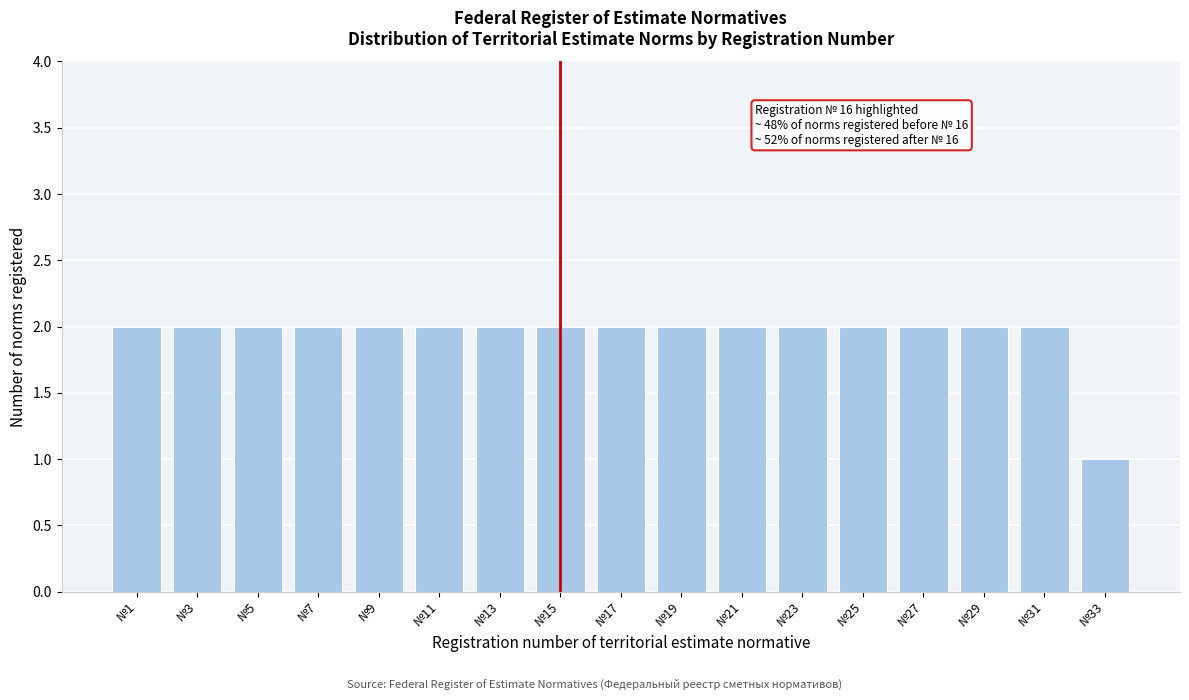

Reading right to left, extract all data points from this chart.

№33=1	№31=2	№29=2	№27=2	№25=2	№23=2	№21=2	№19=2	№17=2	№15=2	№13=2	№11=2	№9=2	№7=2	№5=2	№3=2	№1=2